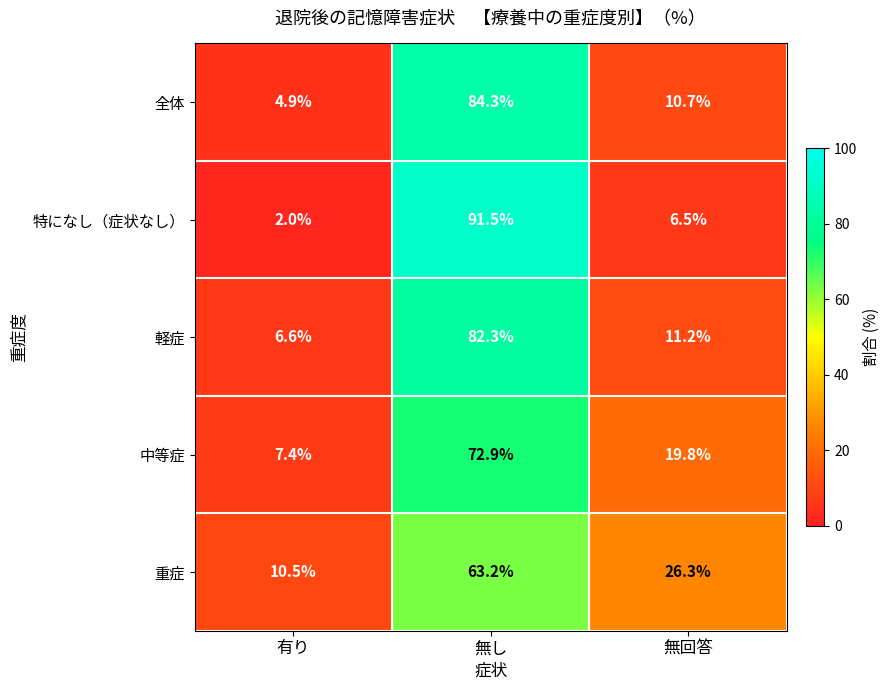

At 無し, list the series in order from largest to smallest.

特になし（症状なし）, 全体, 軽症, 中等症, 重症